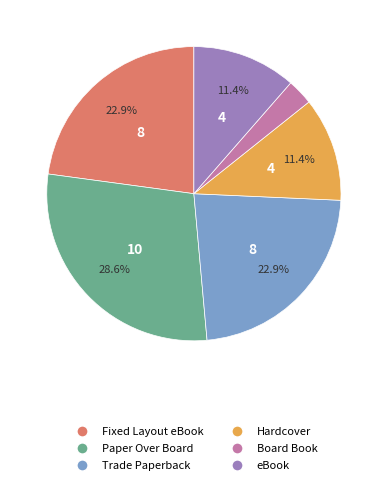

How many segments does this pie chart have?

6